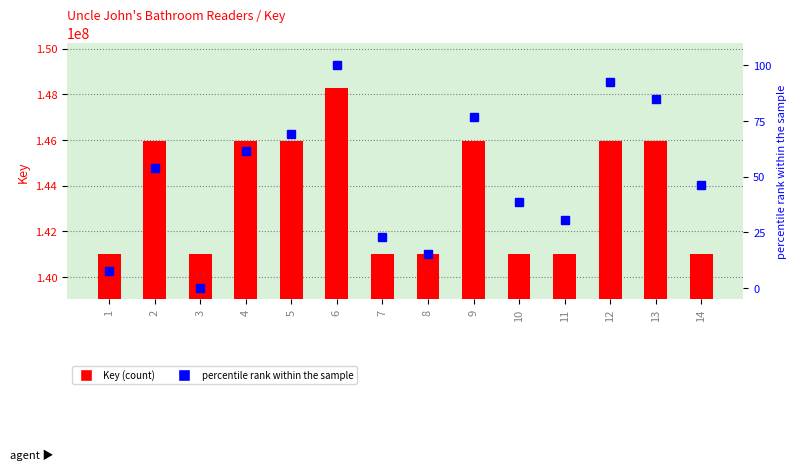

How many positive values does the percentile rank within the sample series have?

13